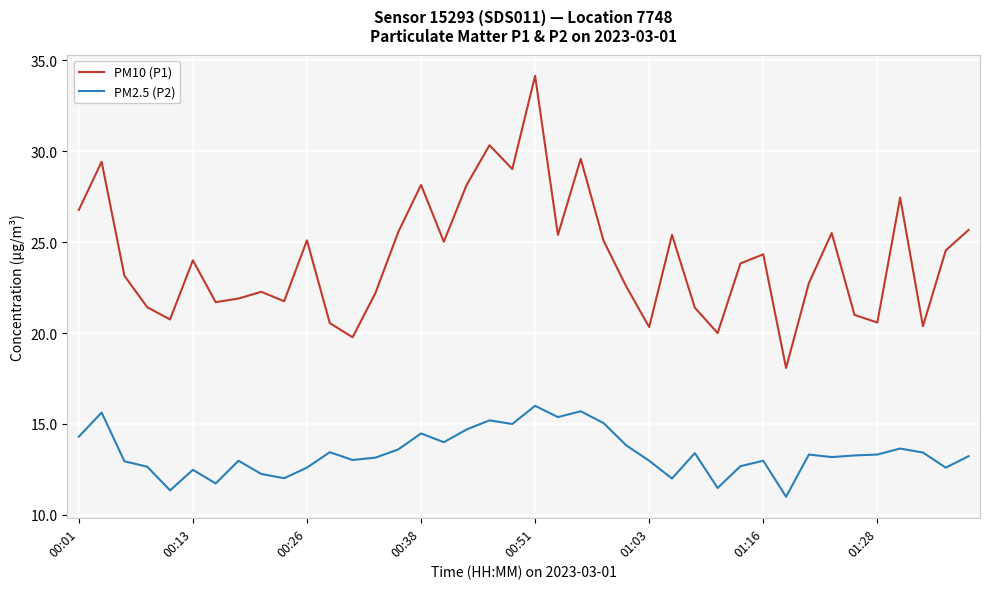

Which series has the widest spread of values?

PM10 (P1)